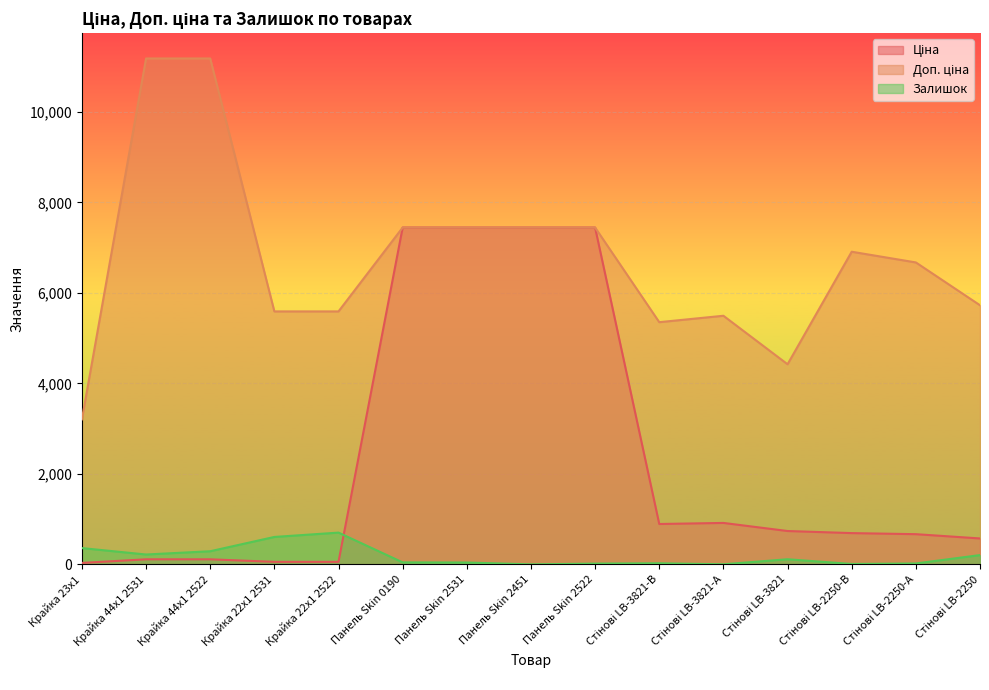

At which label is Ціна closest to 3738?

Стінові LB-3821-А